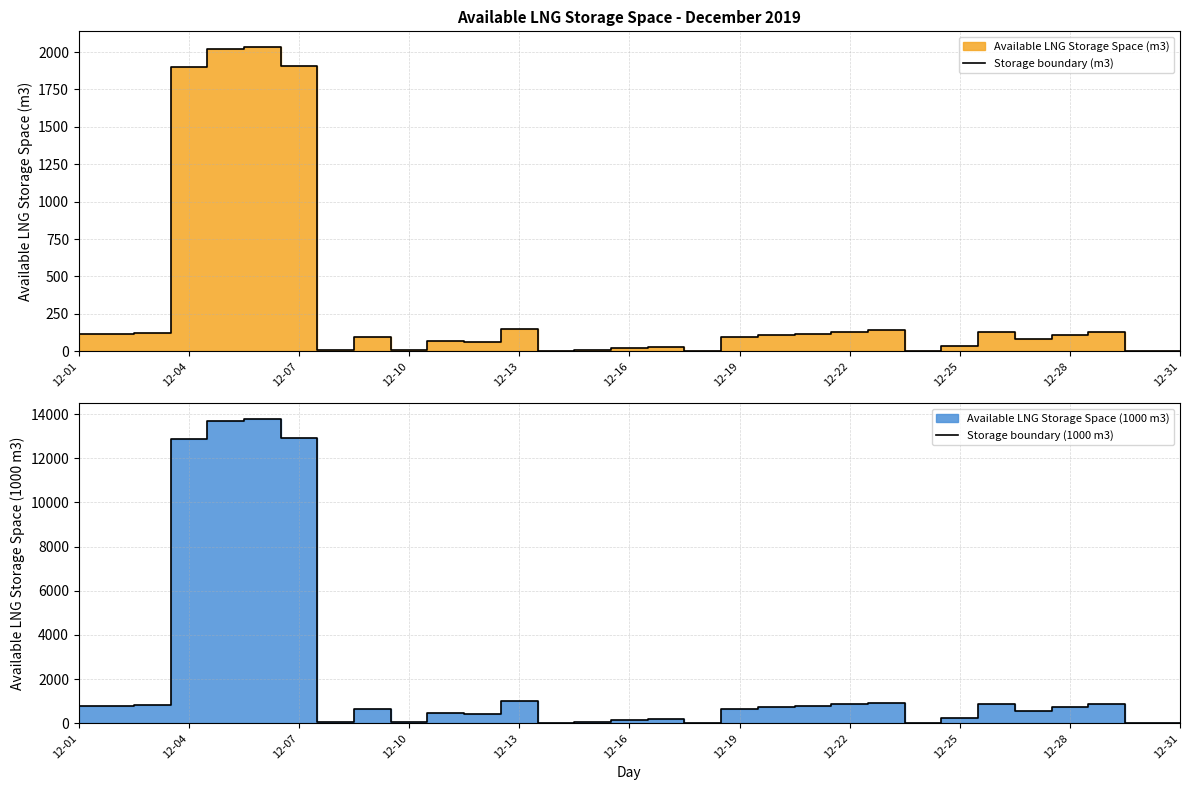

Between 14 and 20, which is larger?

20